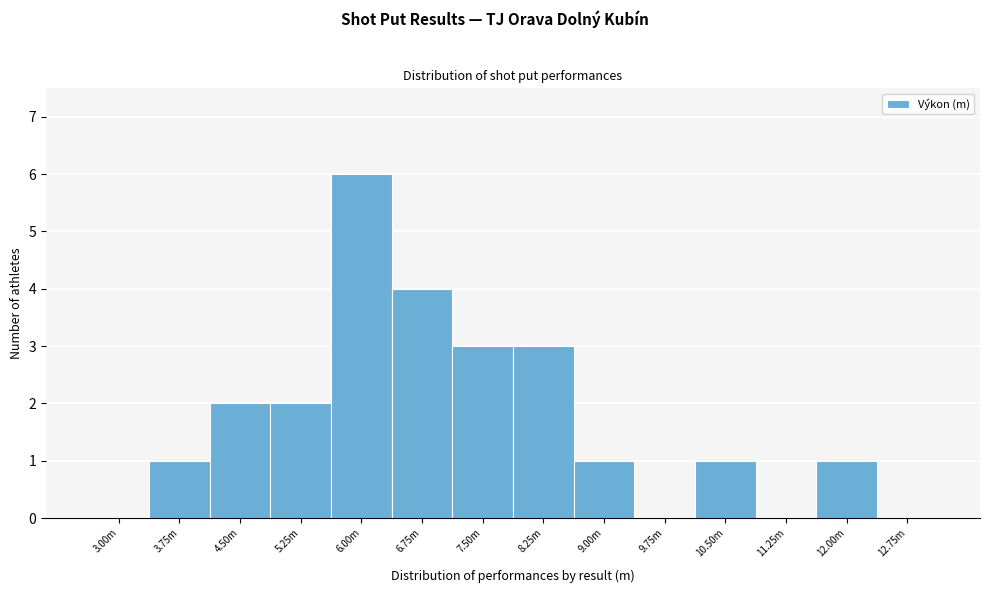

Reading left to right, transcribe all the data shown in this chart.

3.00m=0	3.75m=1	4.50m=2	5.25m=2	6.00m=6	6.75m=4	7.50m=3	8.25m=3	9.00m=1	9.75m=0	10.50m=1	11.25m=0	12.00m=1	12.75m=0